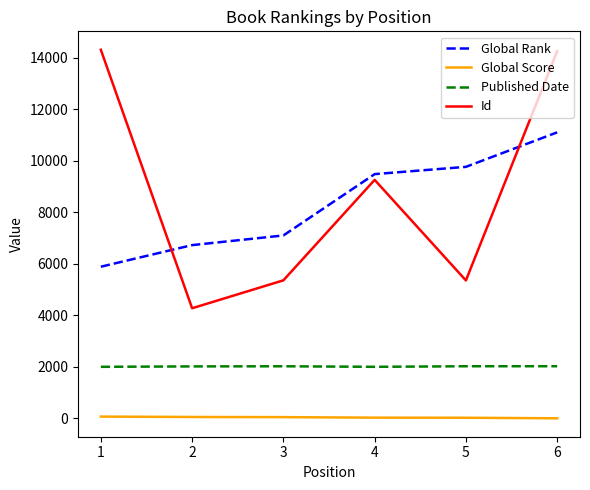

Is this an area chart (filled region under the line)?

No